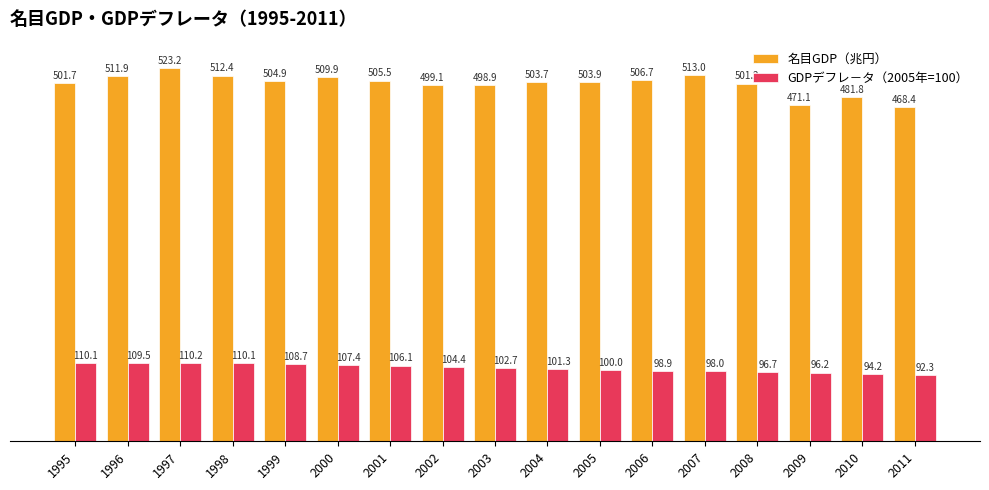

What is the minimum value shown in the chart?

92.3